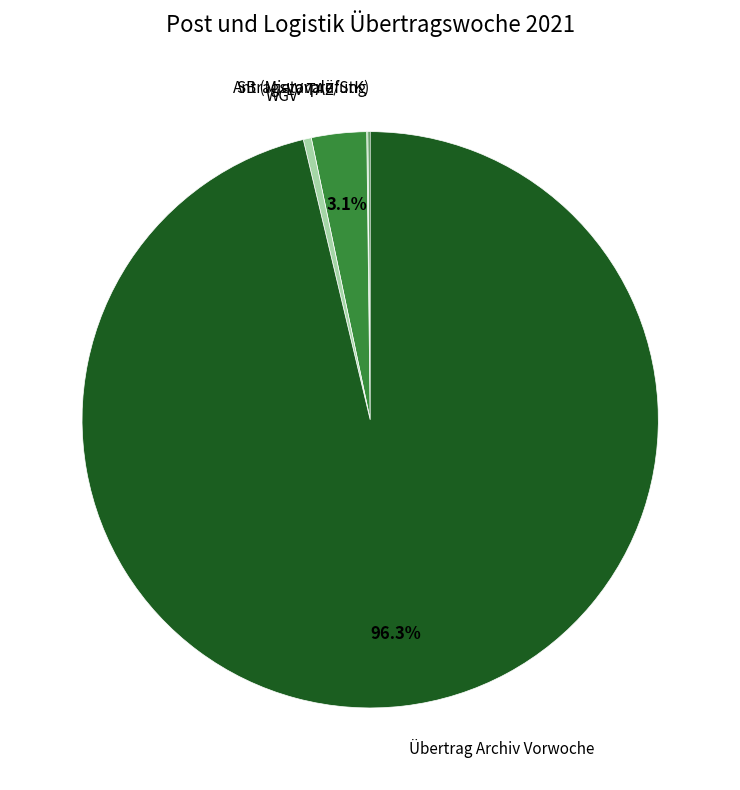

Which slice is the largest?

Übertrag Archiv Vorwoche